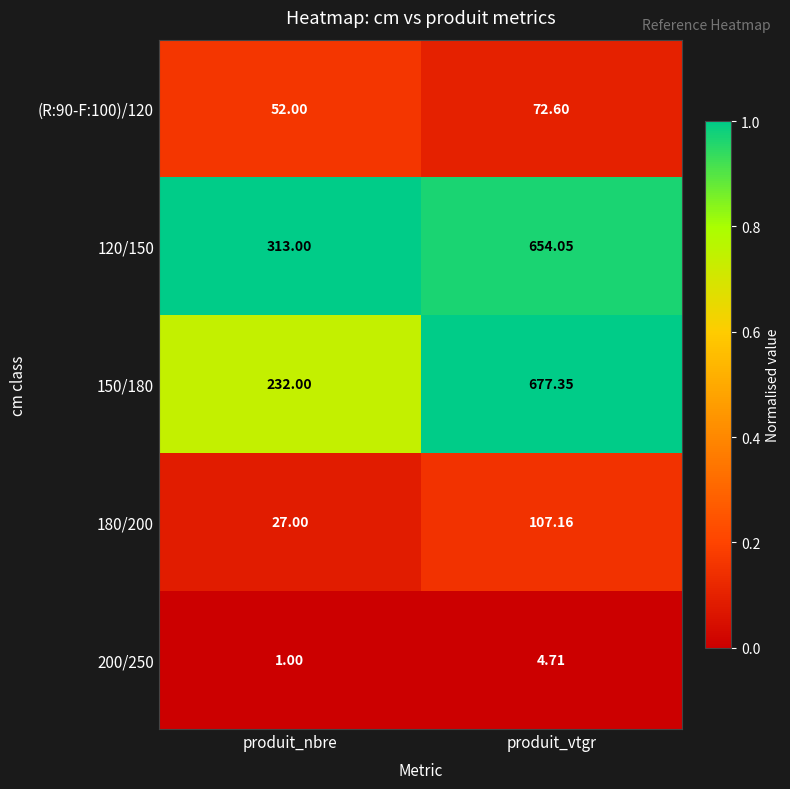

At which category is the sum across all series the highest?

produit_vtgr